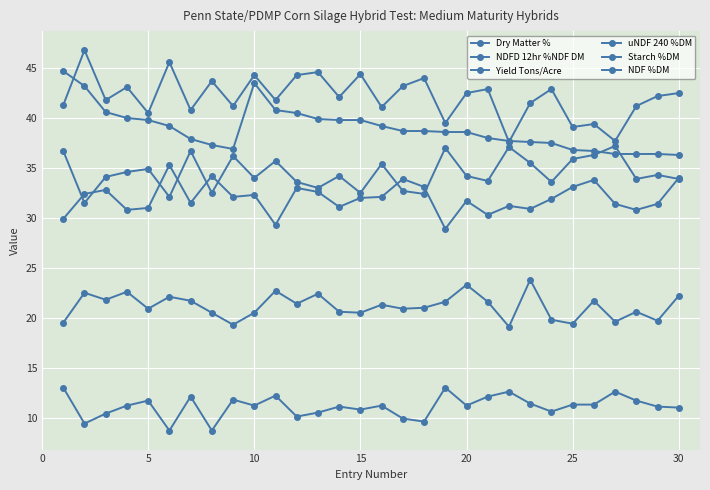

Which series has the widest spread of values?

Starch %DM